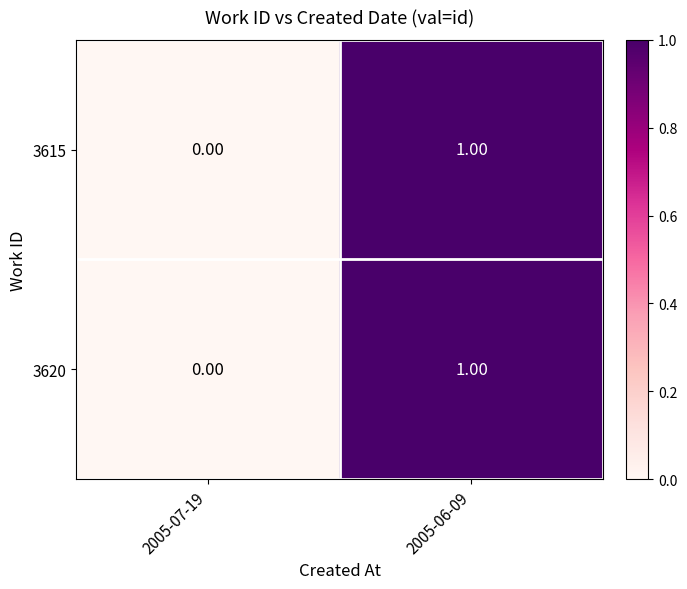

How many series are shown in this chart?

2